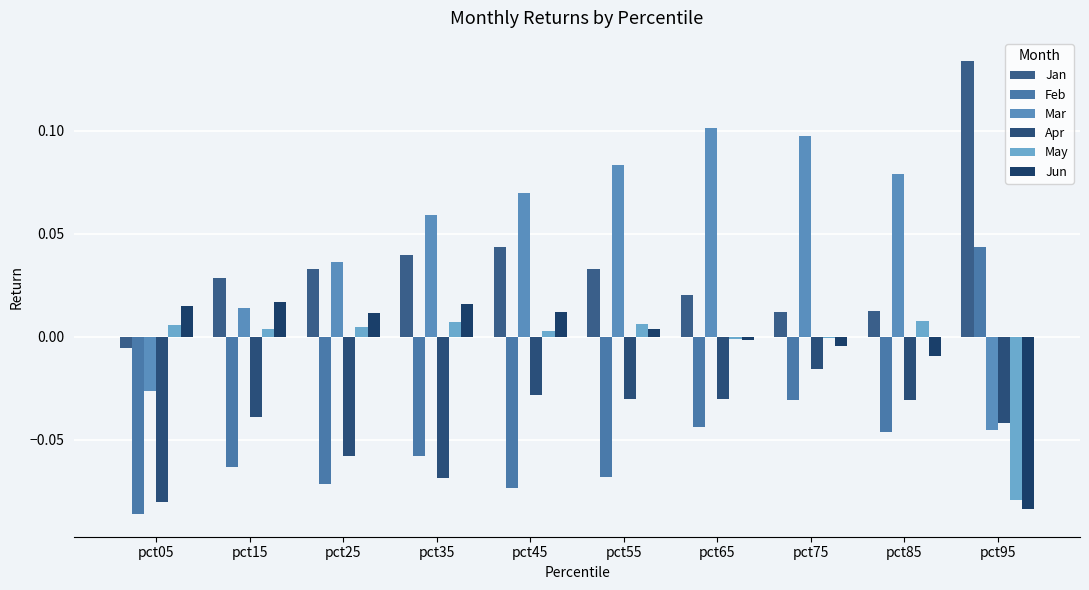

How many groups of bars are there?

10